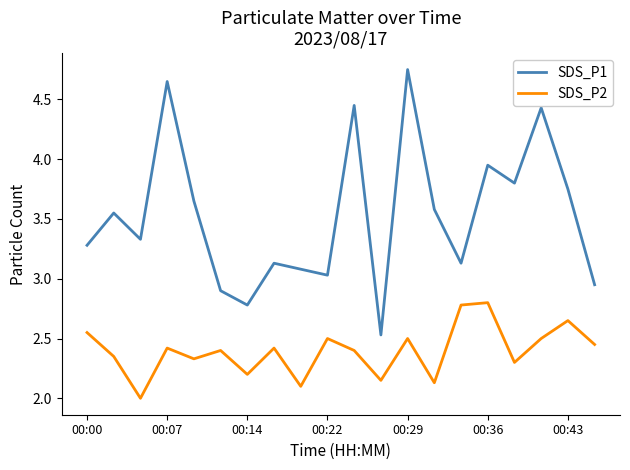

What is the smallest value displayed?

2.0